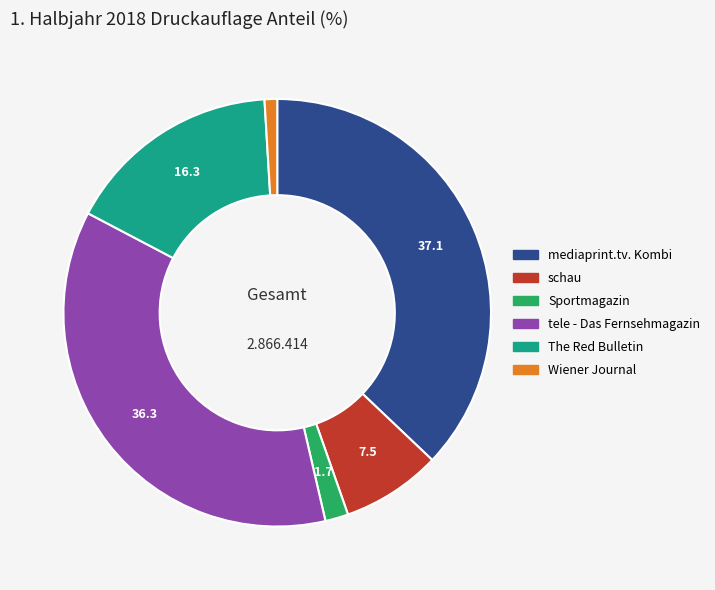

Is there any slice that represents more than half of the pie?

No